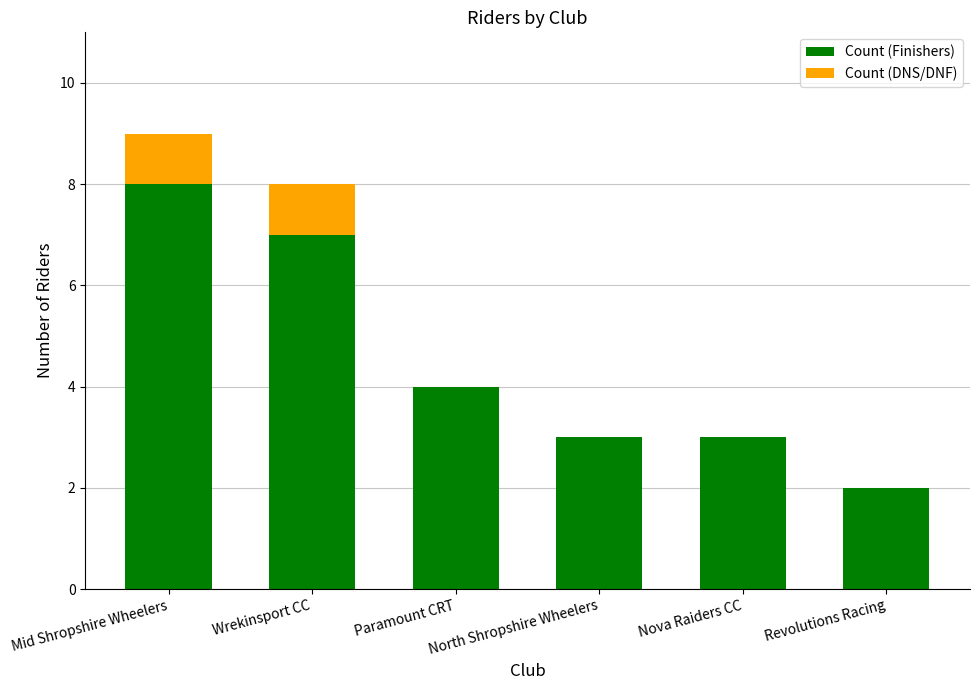

The Count (Finishers) series shows 1 at North Shropshire Wheelers. True or false?

False